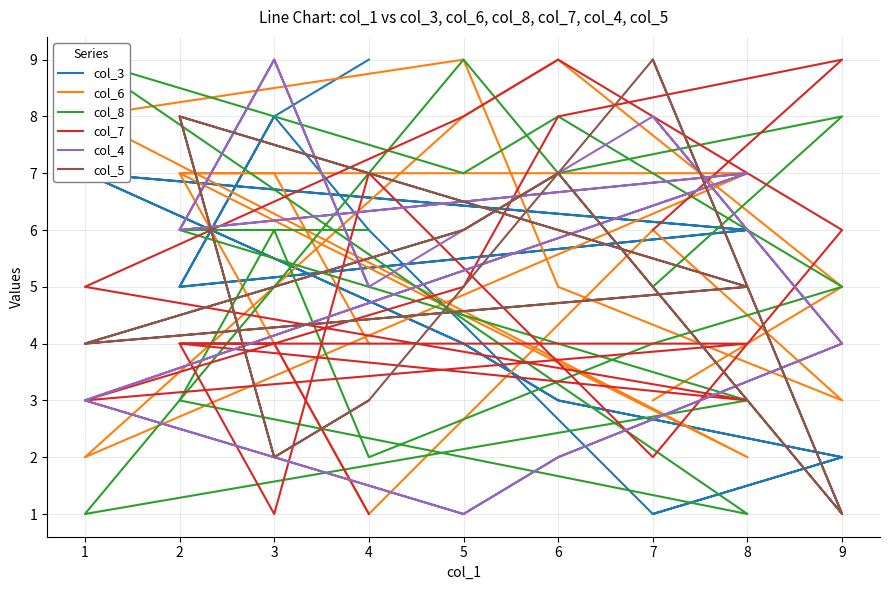

Rank the series at 9 from lowest to highest value.

col_5, col_3, col_6, col_4, col_8, col_7